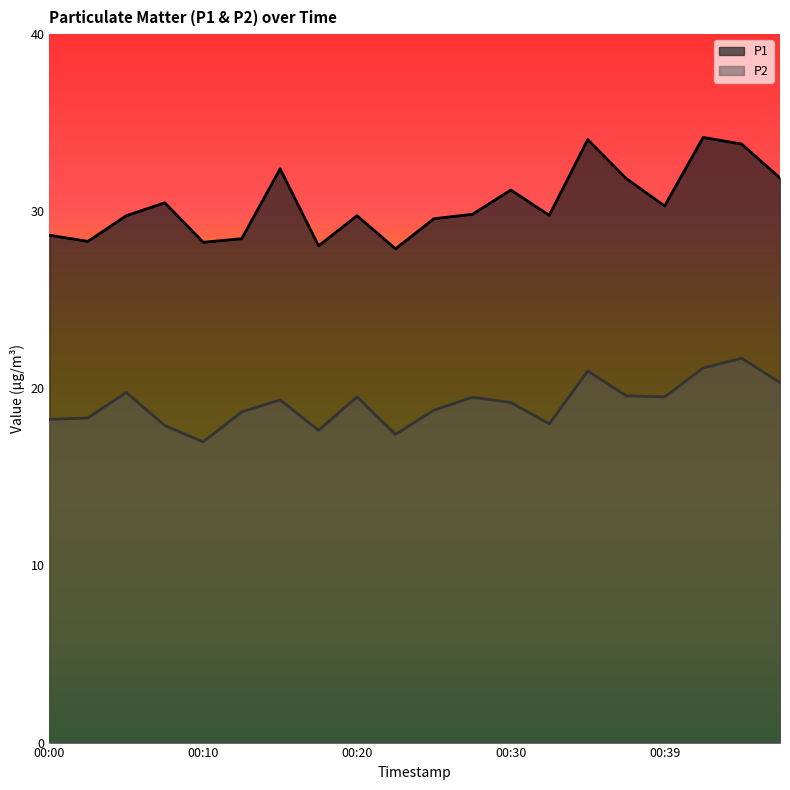

Which series changed the most between 00:30 and 00:35?

P1